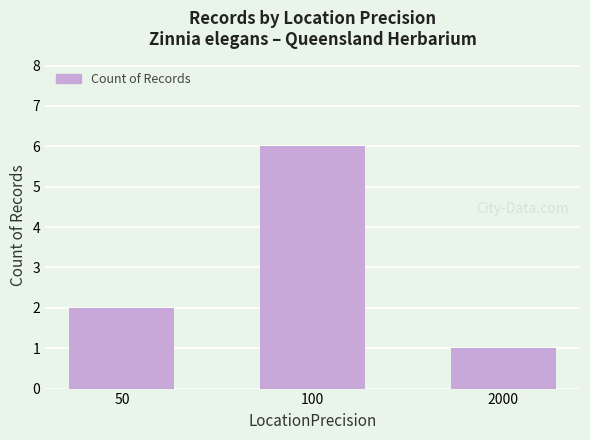

What is the ratio of the value at 50 to the value at 100?

0.3